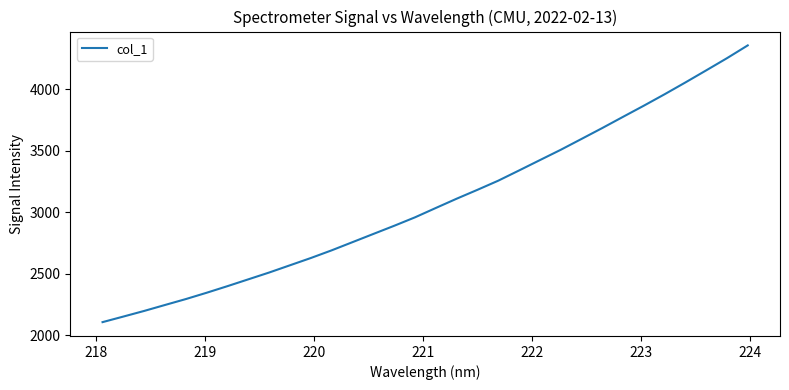

What is the difference between the maximum and minimum values?

2248.9